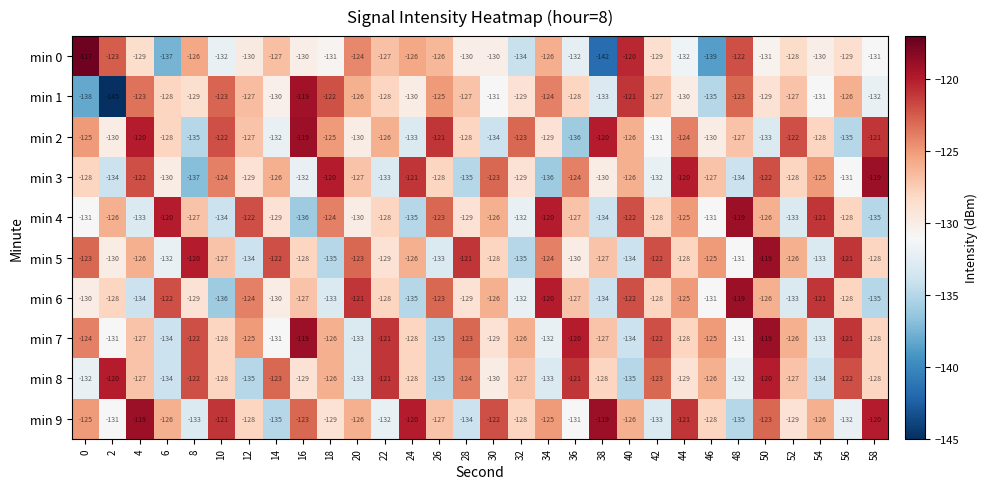

What is the spread (max minus min) of values at 22?

12